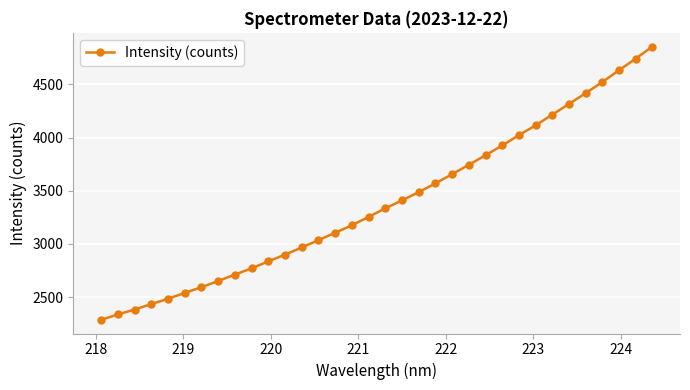

True or false: there are more than 1 points higher than both neighbors.

False